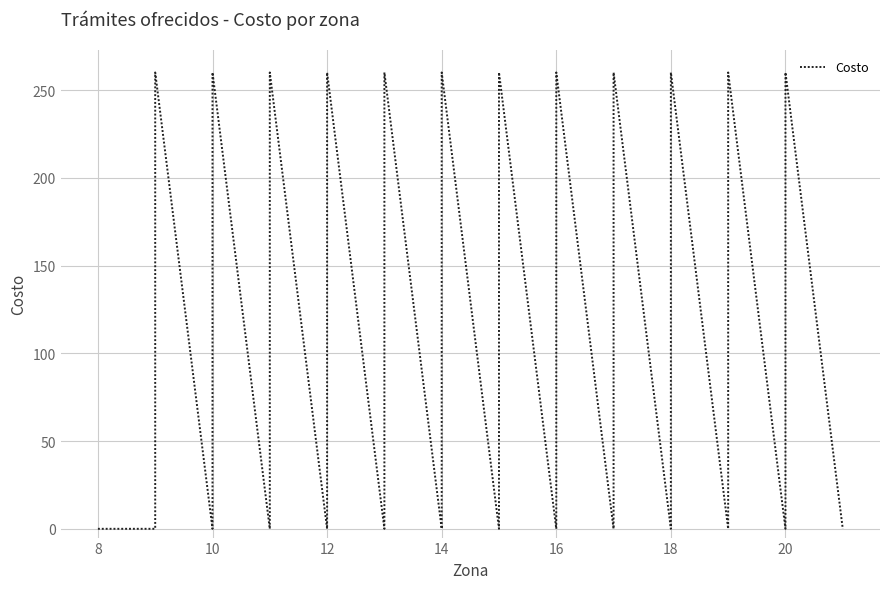

Does the chart have visible grid lines?

Yes